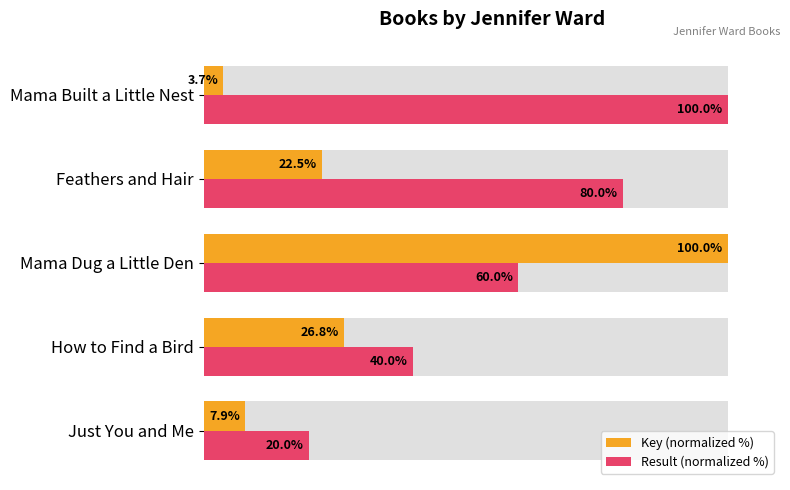

Rank the series at Mama Dug a Little Den from lowest to highest value.

Result (normalized %), Key (normalized %)